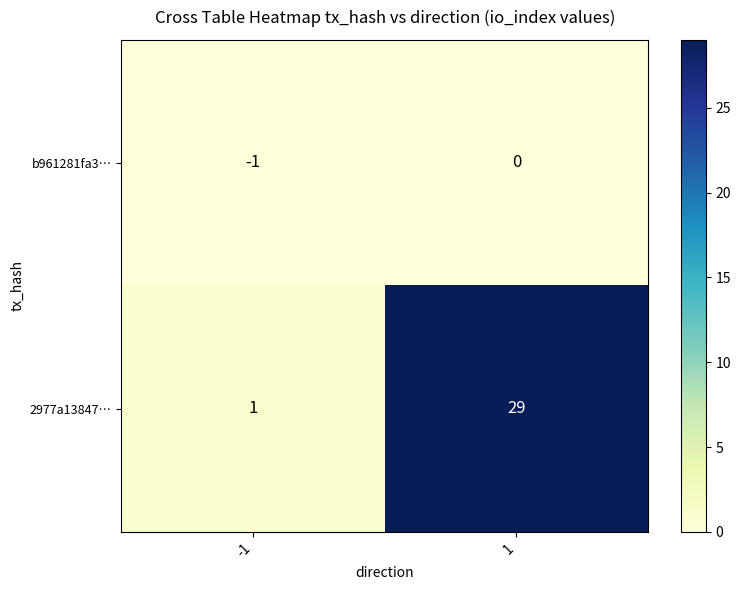

Which series has the widest spread of values?

2977a13847…